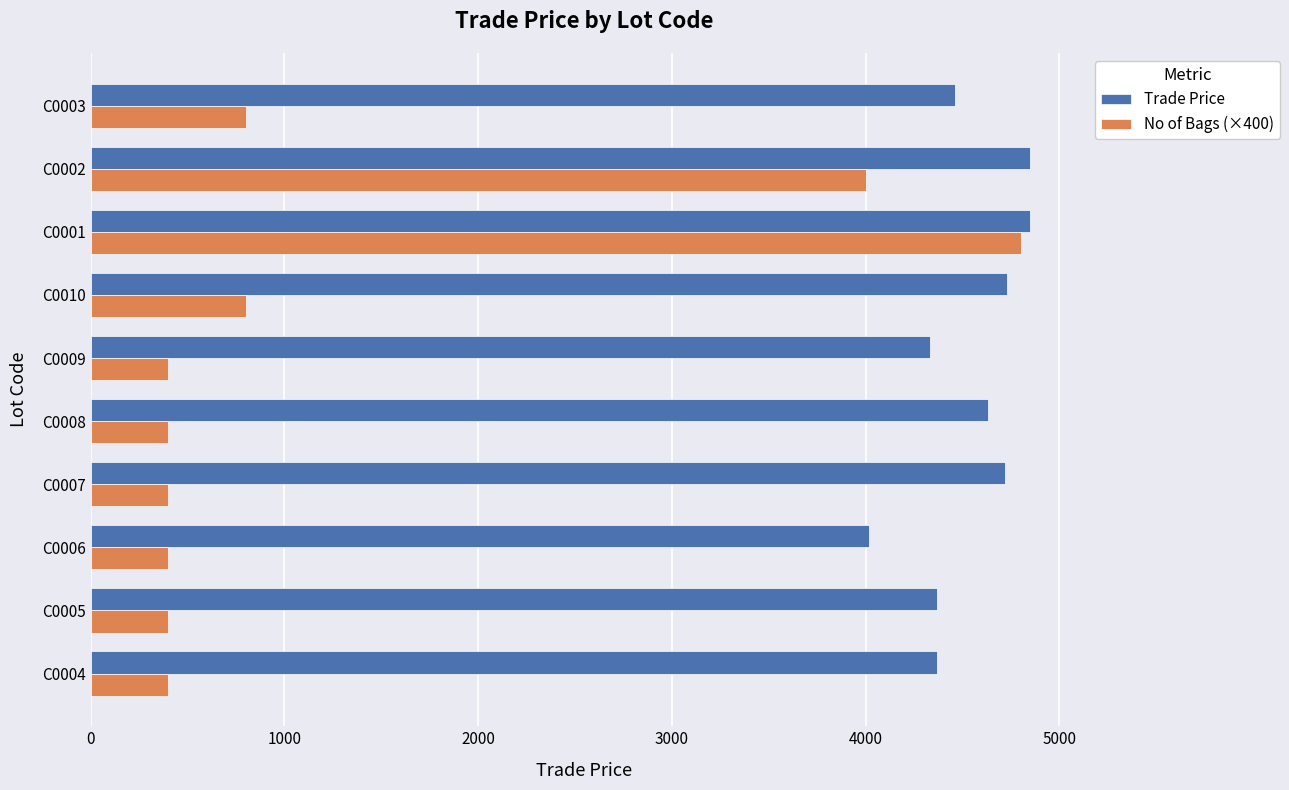

Is the value of Trade Price at C0001 greater than the value of No of Bags (×400) at C0004?

Yes